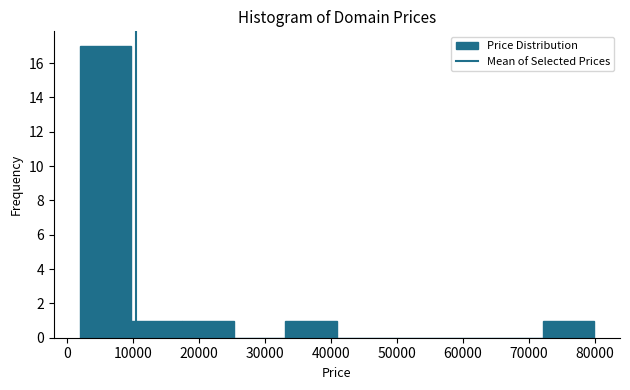

How tall is the bar that spans 2000 to 10000 on the x-axis? Neither the bar edges nor the heights are printed on the chart, so give them approximately, as read against the axes.

17